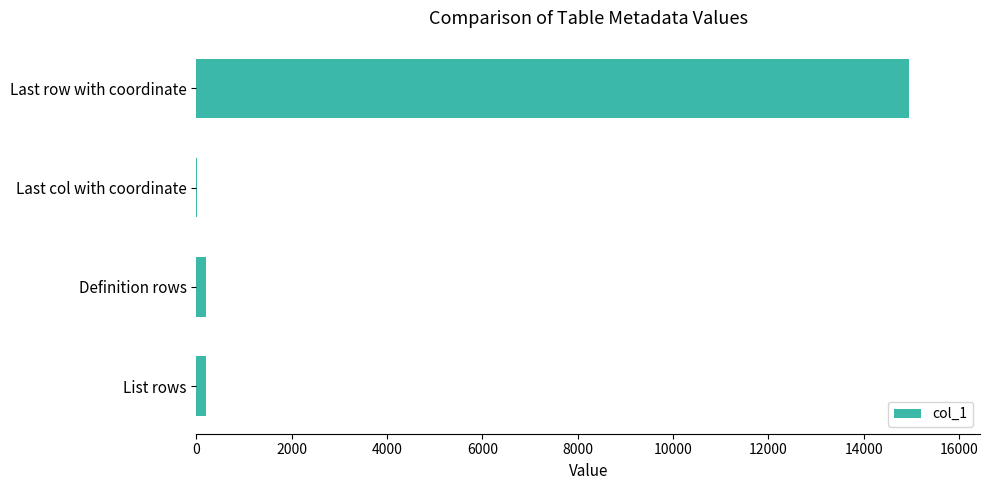

How many categories are shown in the chart?

4